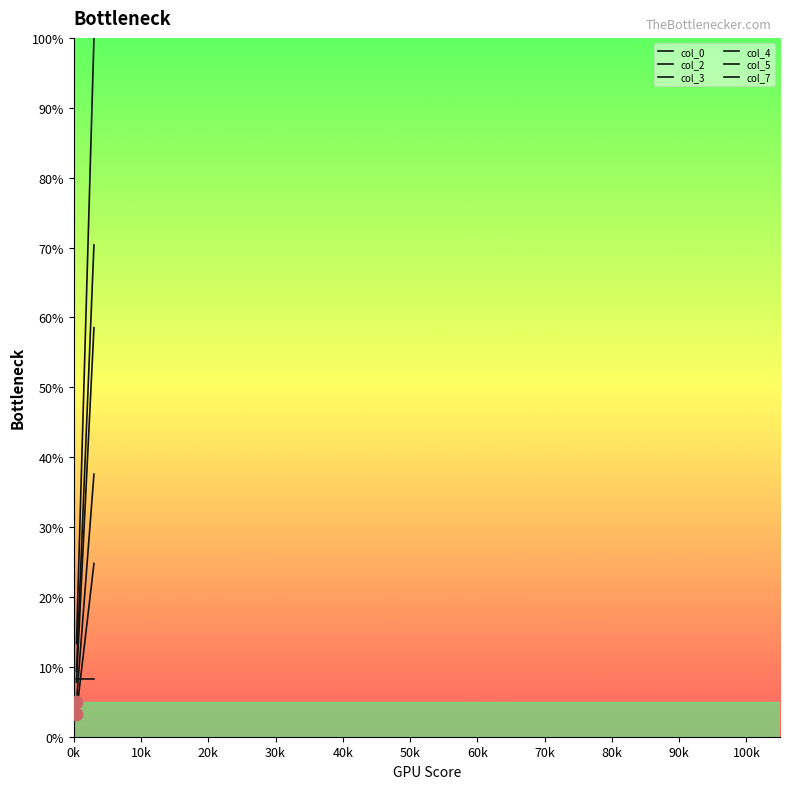

At how many categories does at least one series exceed 36?

9